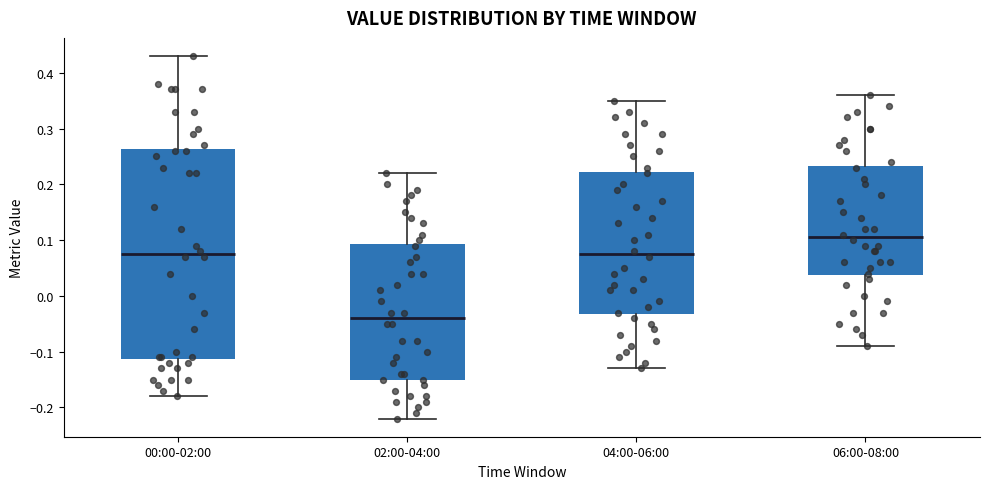

Reading left to right, transcribe this box plot: for each box, give where its median line is, the range the box spans, and where its two whiskers end, as read against the y-axis. The values are not printed on the chart, so give them approximately, as read against the axis.

00:00-02:00: median 0.08, box -0.11 to 0.26, whiskers -0.18 to 0.43
02:00-04:00: median -0.04, box -0.15 to 0.09, whiskers -0.22 to 0.22
04:00-06:00: median 0.08, box -0.03 to 0.22, whiskers -0.13 to 0.35
06:00-08:00: median 0.11, box 0.04 to 0.23, whiskers -0.09 to 0.36